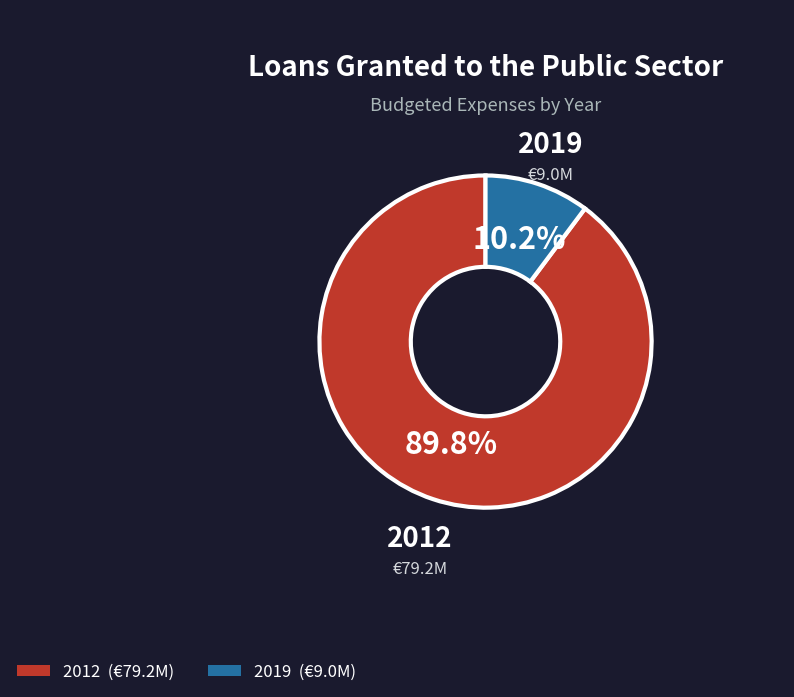

Rank the categories by value from highest to lowest.

2012, 2019